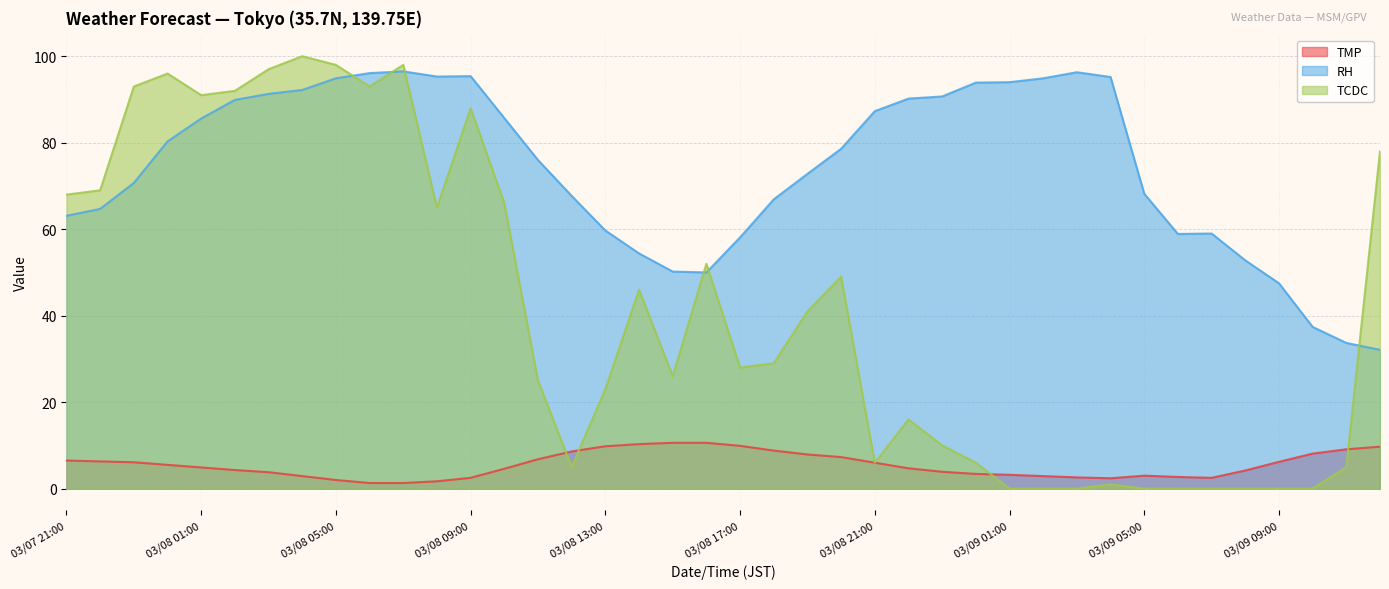

True or false: RH and TMP cross at least once.

False